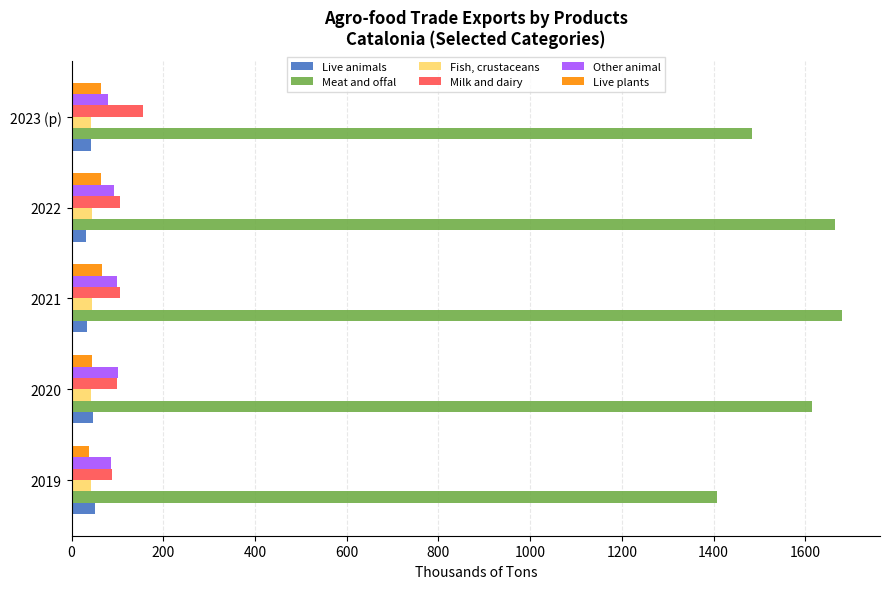

What is the lowest value of the Live plants series?

38.6